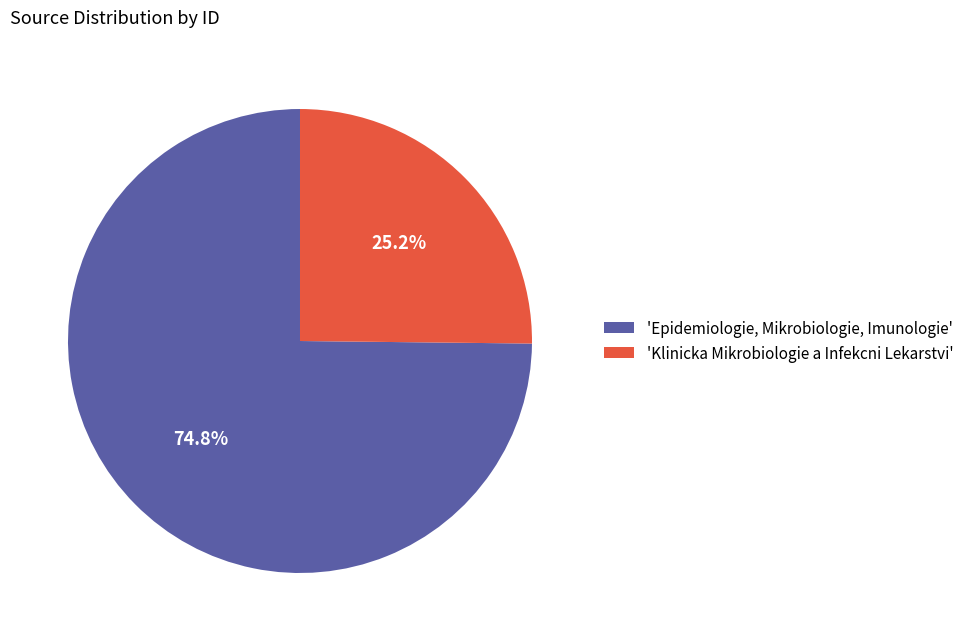

Does 'Klinicka Mikrobiologie a Infekcni Lekarstvi' account for over 50% of the chart?

No